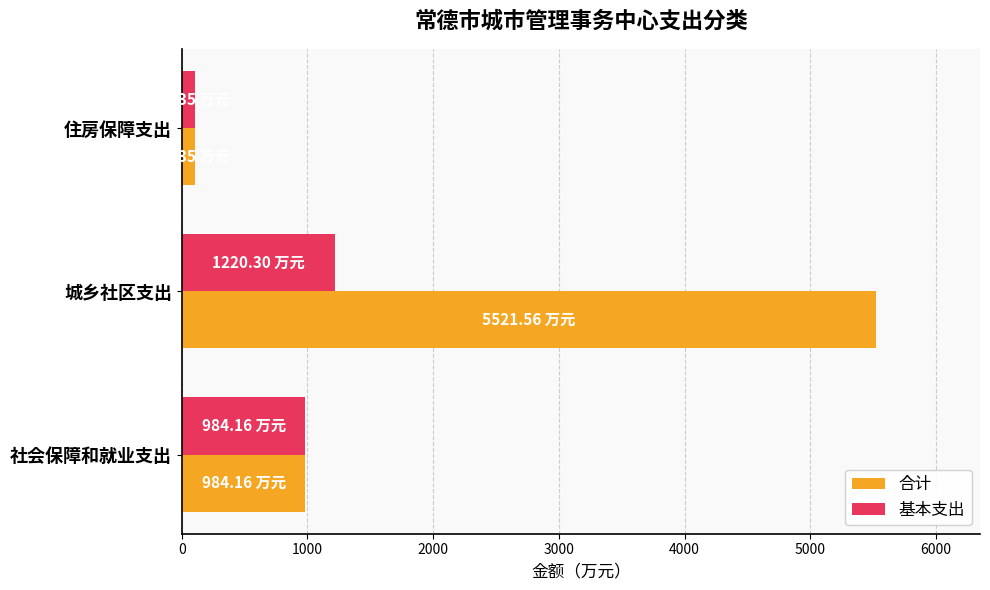

Which series has the widest spread of values?

合计